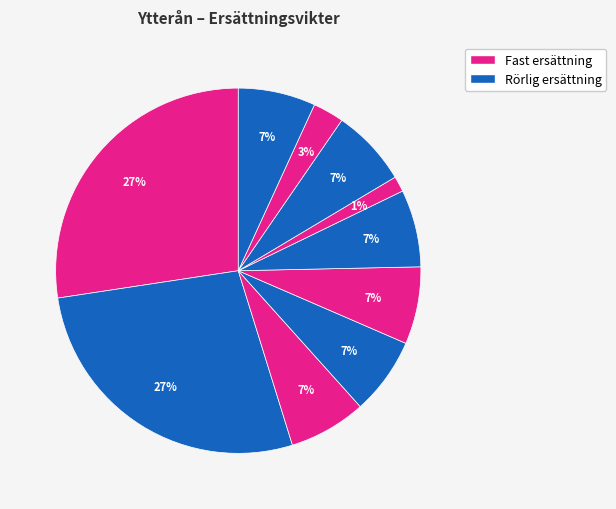

How many slices are in this pie chart?

10